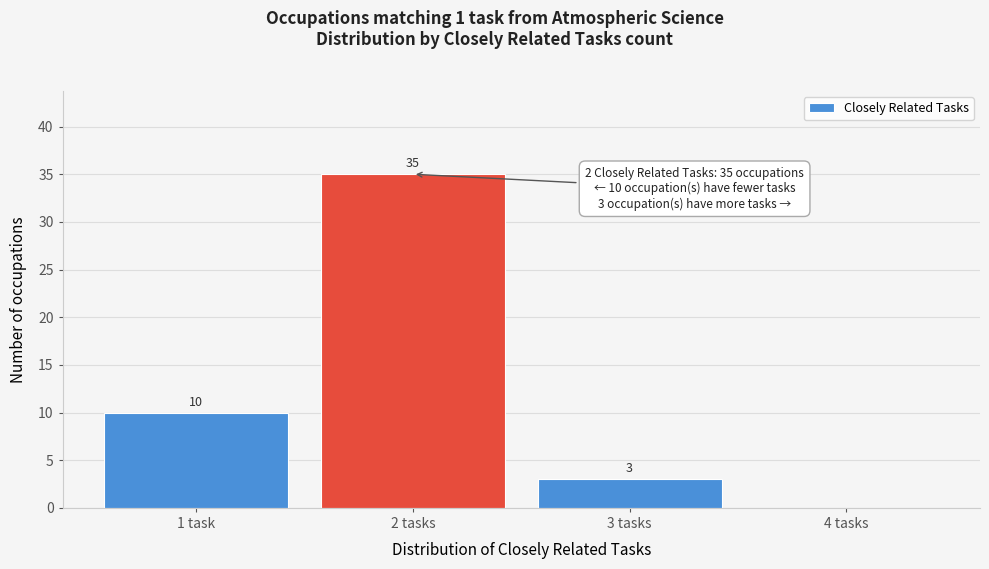

Reading left to right, list all the values displayed in this chart.

1 task=10	2 tasks=35	3 tasks=3	4 tasks=0